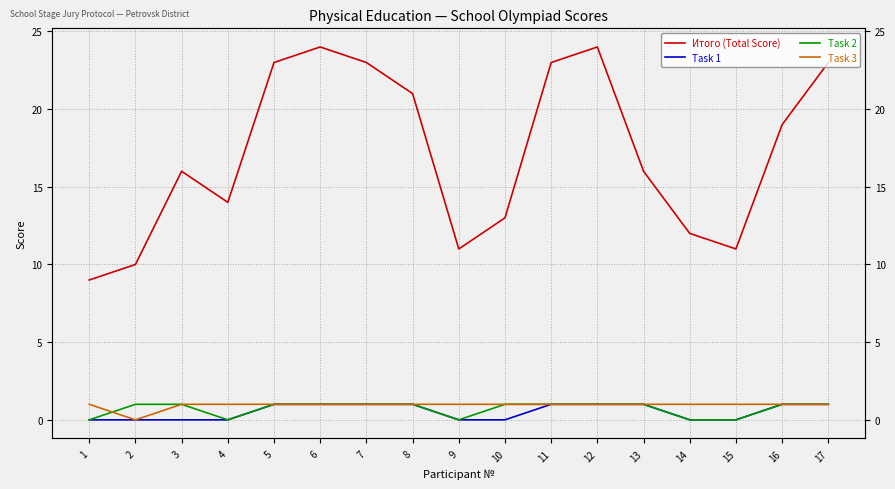

What is the value of the Task 3 point at the 3rd from the left?

1